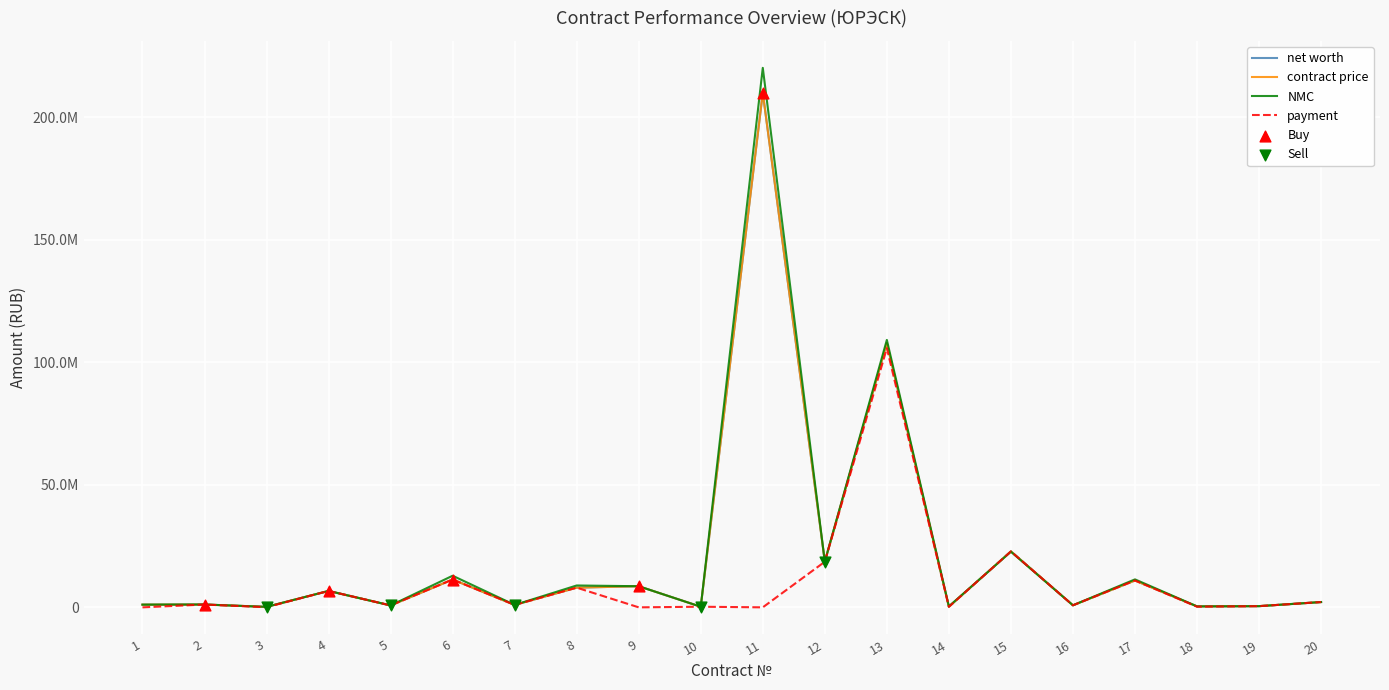

Which series has the largest total across all categories?

NMC